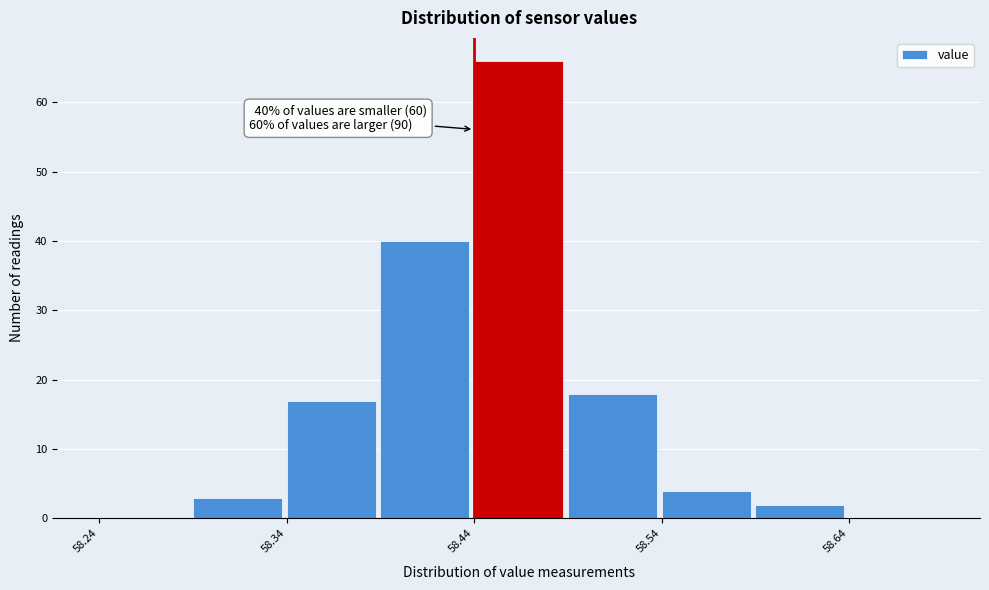

Which range on the x-axis has the tallest bar?

58.44 to 58.49